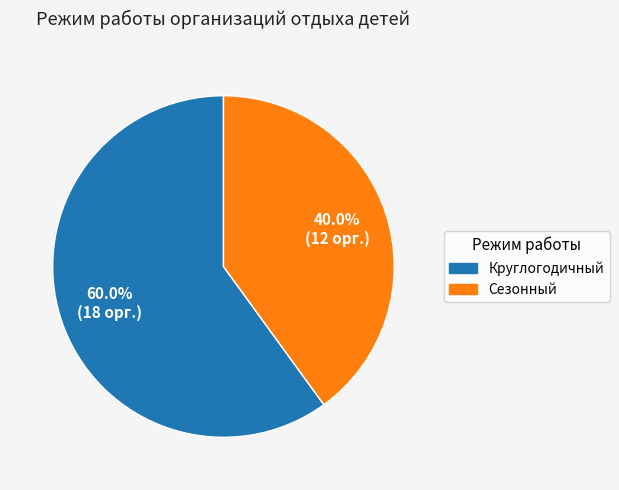

True or false: Сезонный accounts for 40% of the total.

True